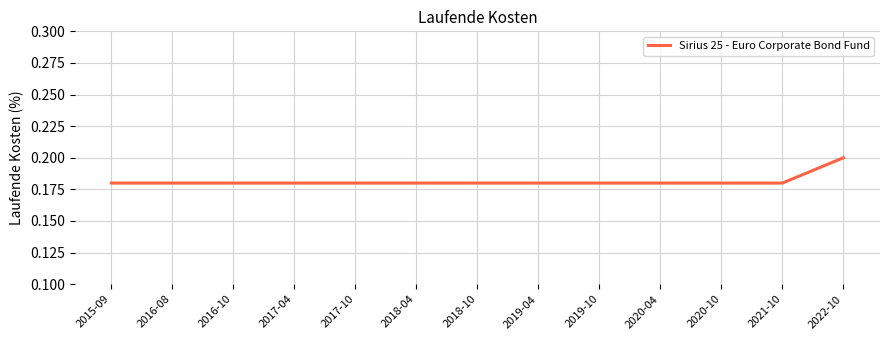

Which label corresponds to the largest value in the chart?

2022-10